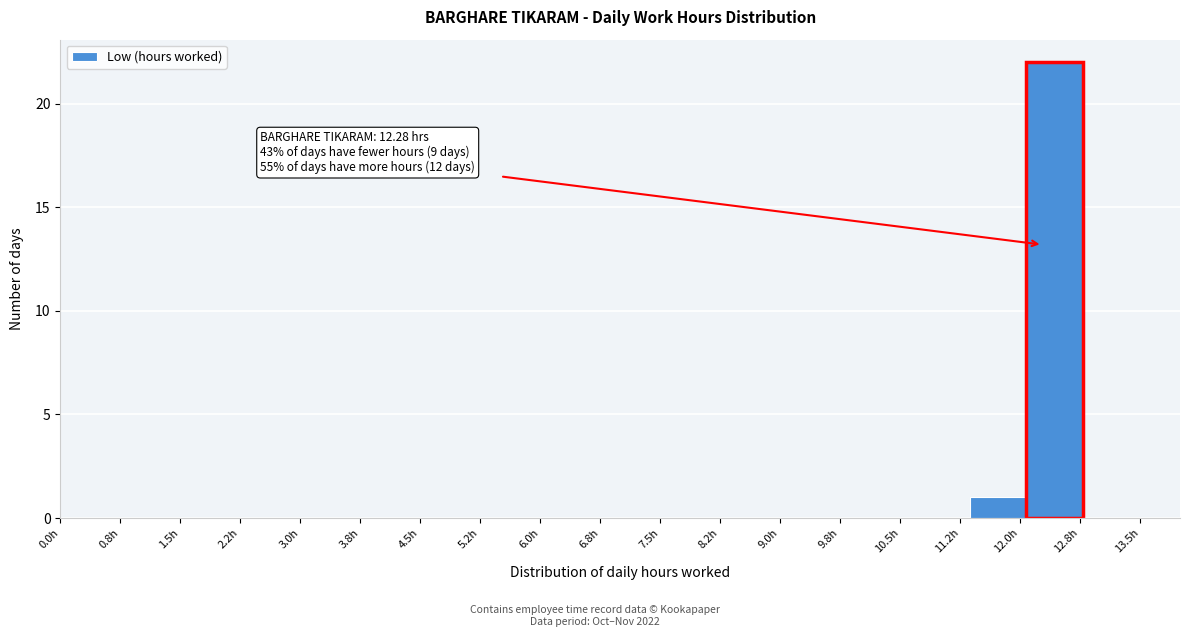

Over which range of the x-axis is the bar tallest?

12.1 to 12.8